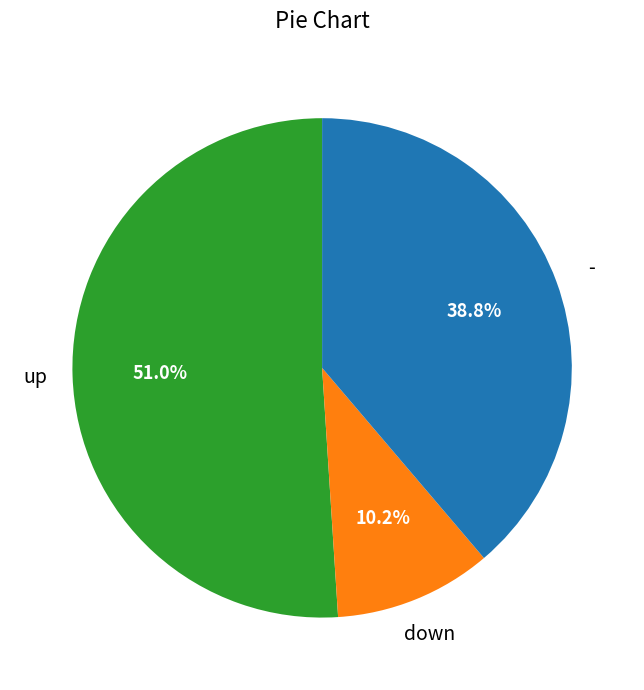

Is there any slice that represents more than half of the pie?

Yes